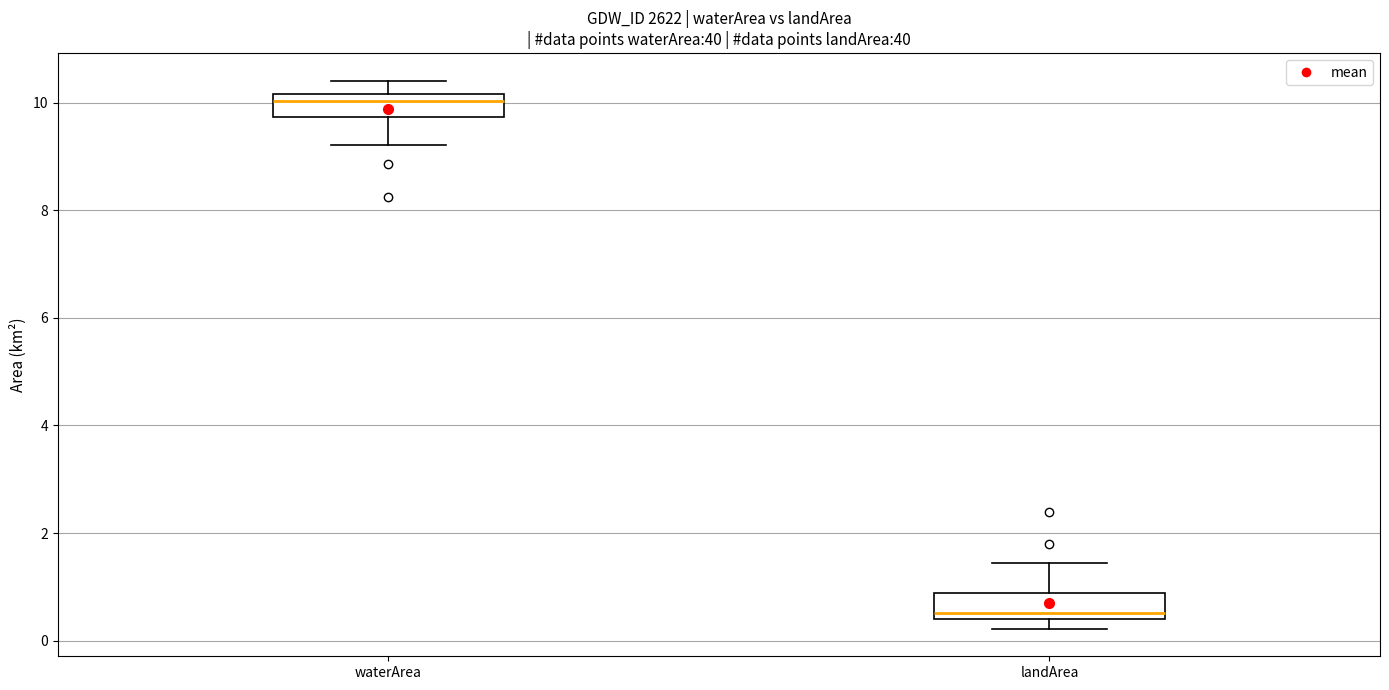

Reading left to right, read every box against the y-axis: the position of its median line, the range the box covers, and the ends of its whiskers. The values are not printed on the chart, so give them approximately, as read against the axis.

waterArea: median 10.0, box 9.8 to 10.2, whiskers 9.2 to 10.4
landArea: median 0.6, box 0.4 to 0.8, whiskers 0.2 to 1.4